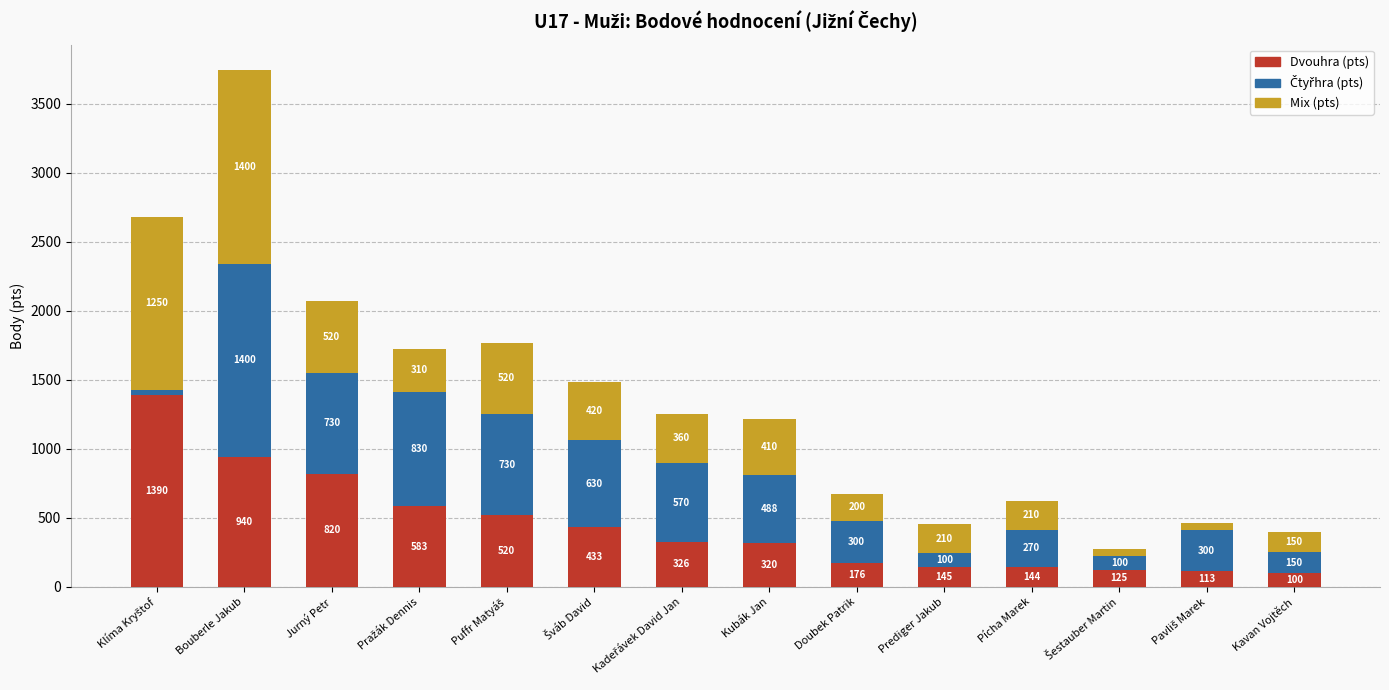

What is the difference between the maximum and minimum values in the Dvouhra (pts) series?

1290